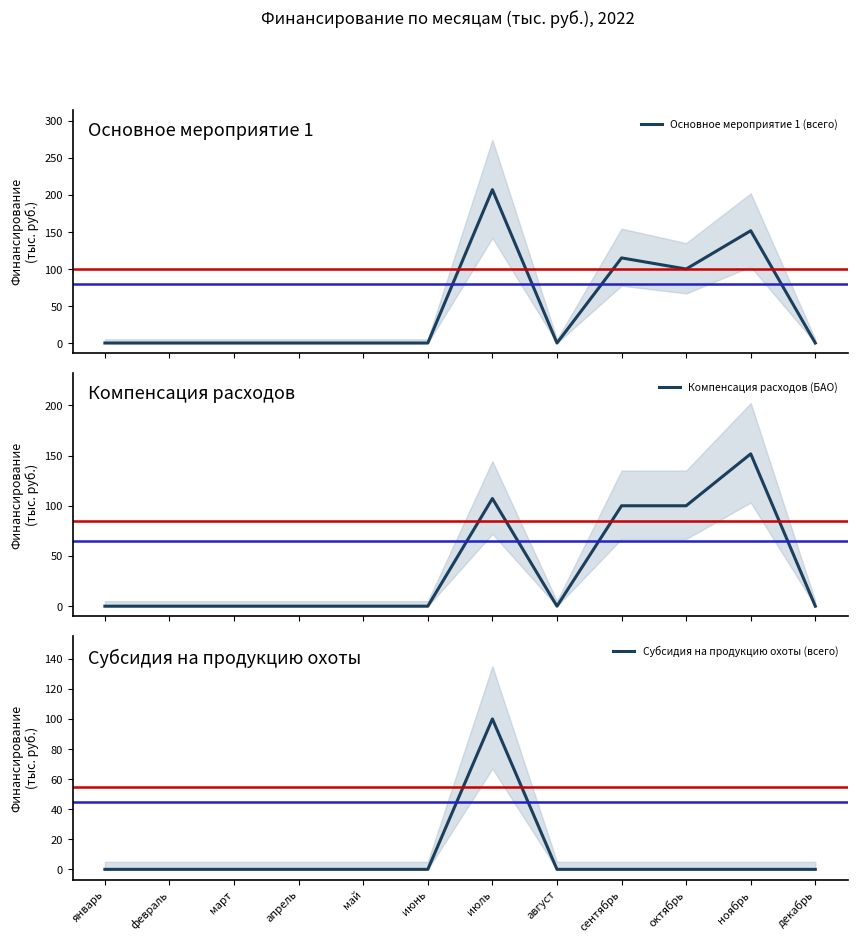

Is this an area chart (filled region under the line)?

No